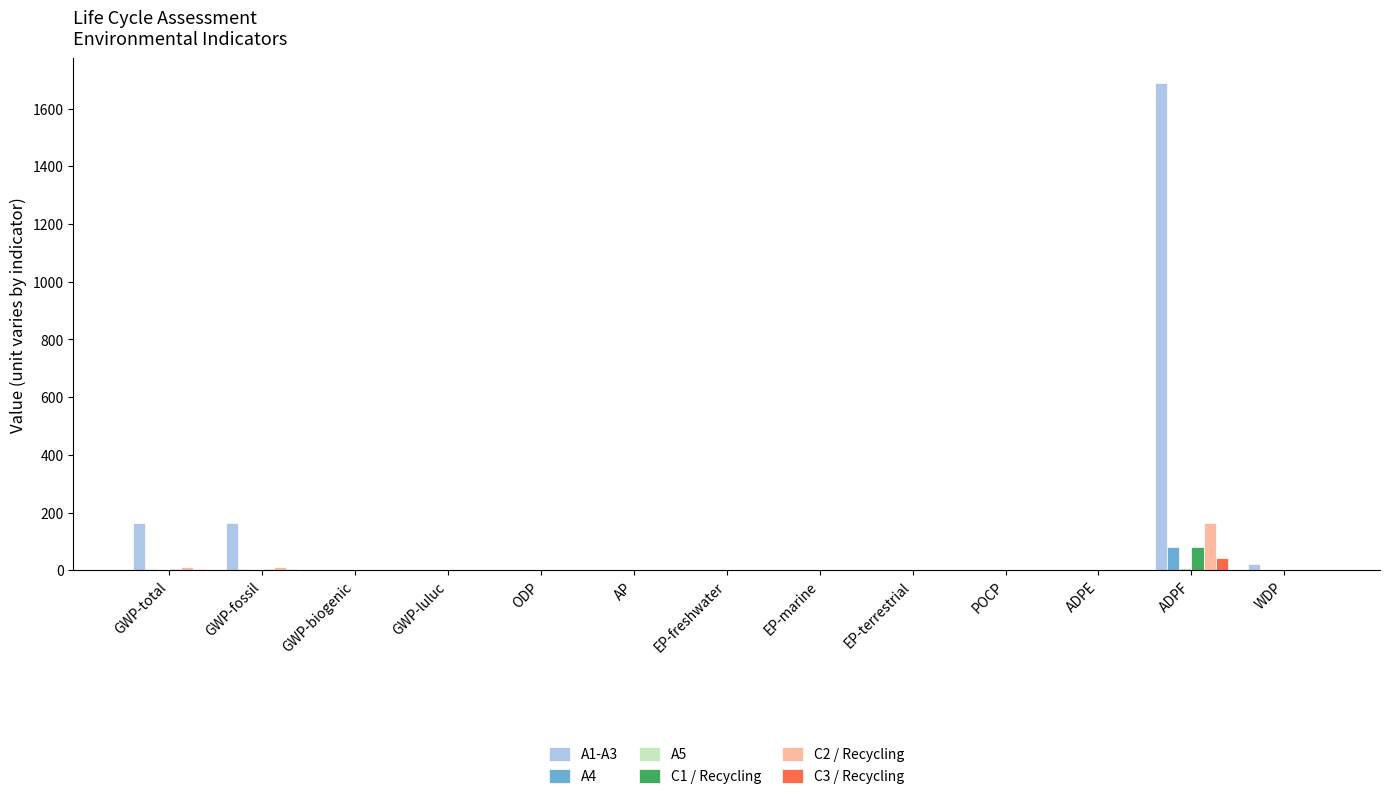

What is the sum of all C3 / Recycling values?

53.5